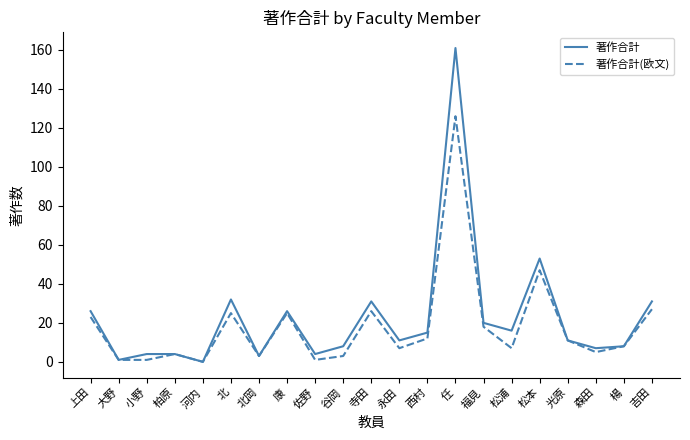

Where does the 著作合計 series first go above 11?

上田